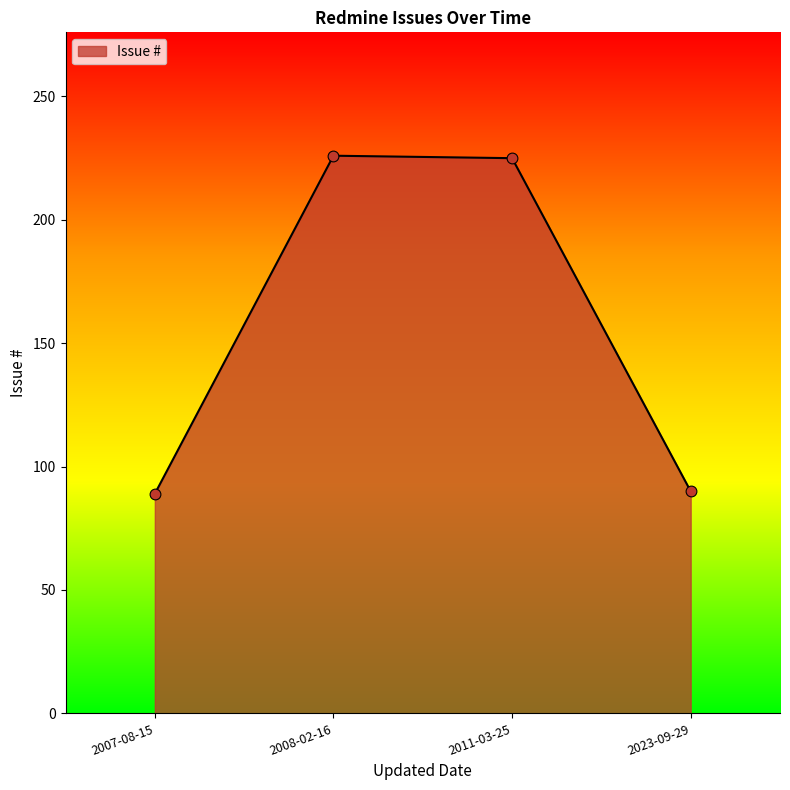

Approximately how many times larger is the value at 2011-03-25 compared to 2007-08-15?

2.5